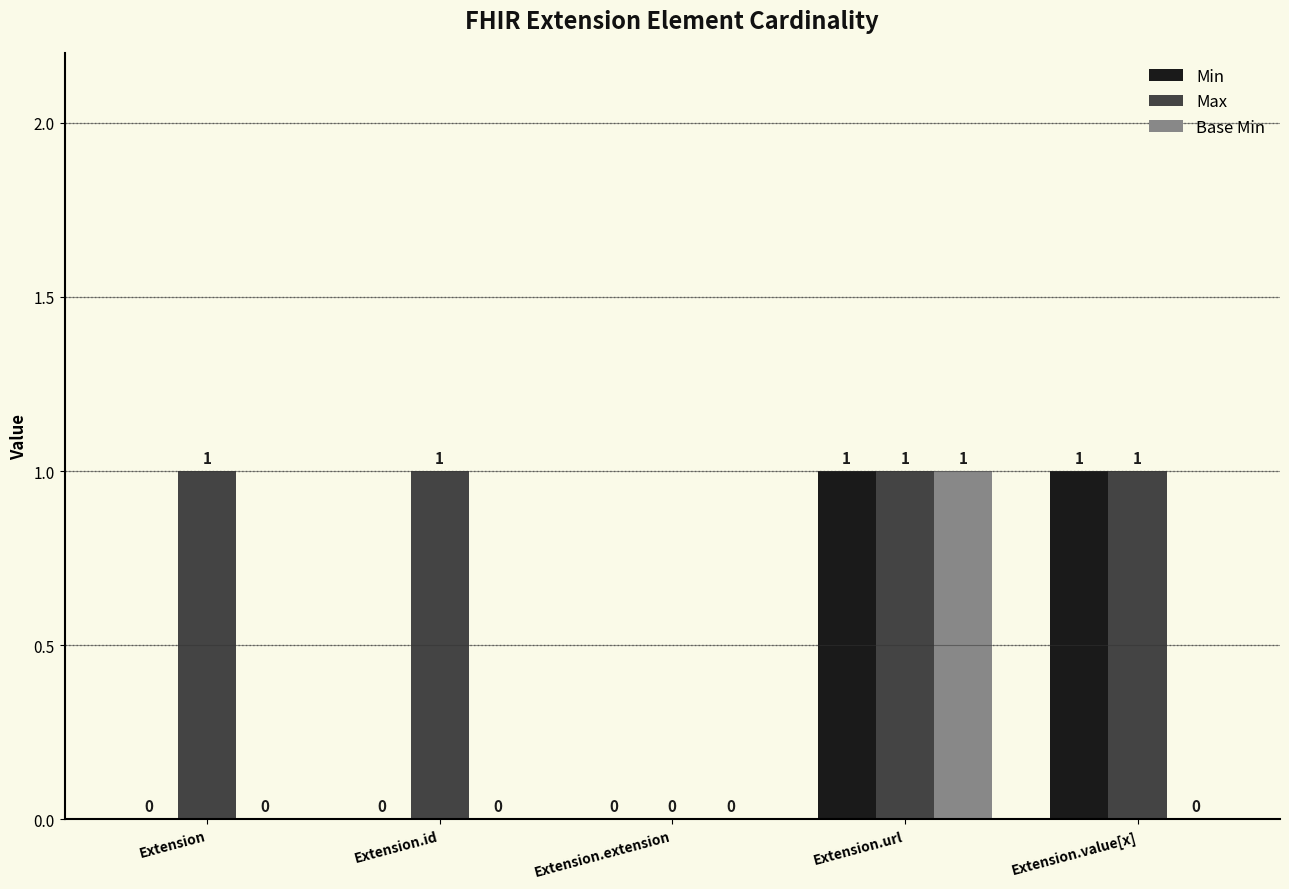

What is the total value across all series at Extension.url?

3